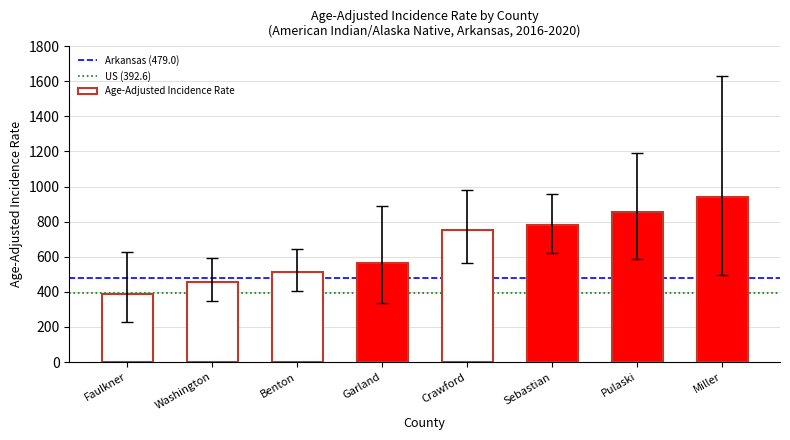

True or false: the data shows 332.7 at Benton.

False